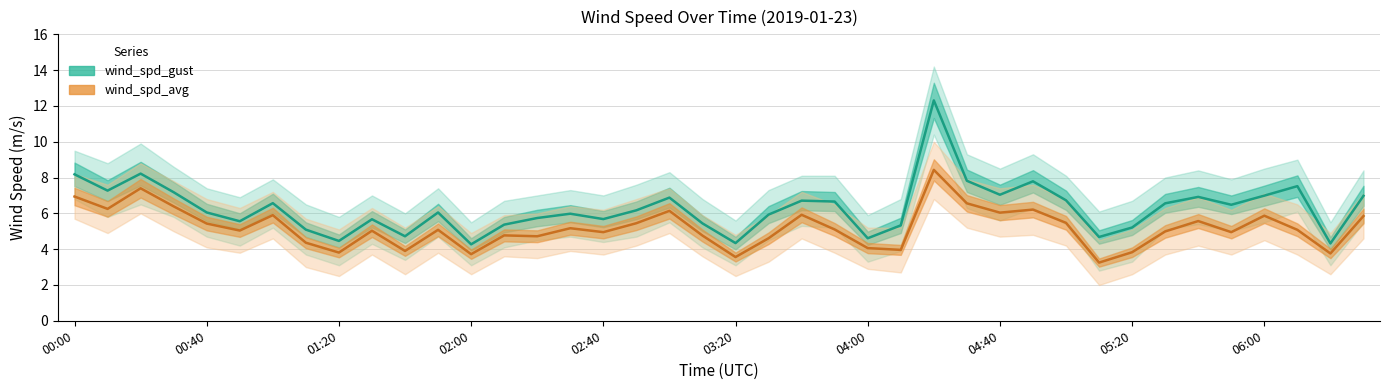

What is the total value across all series at 34?

12.5